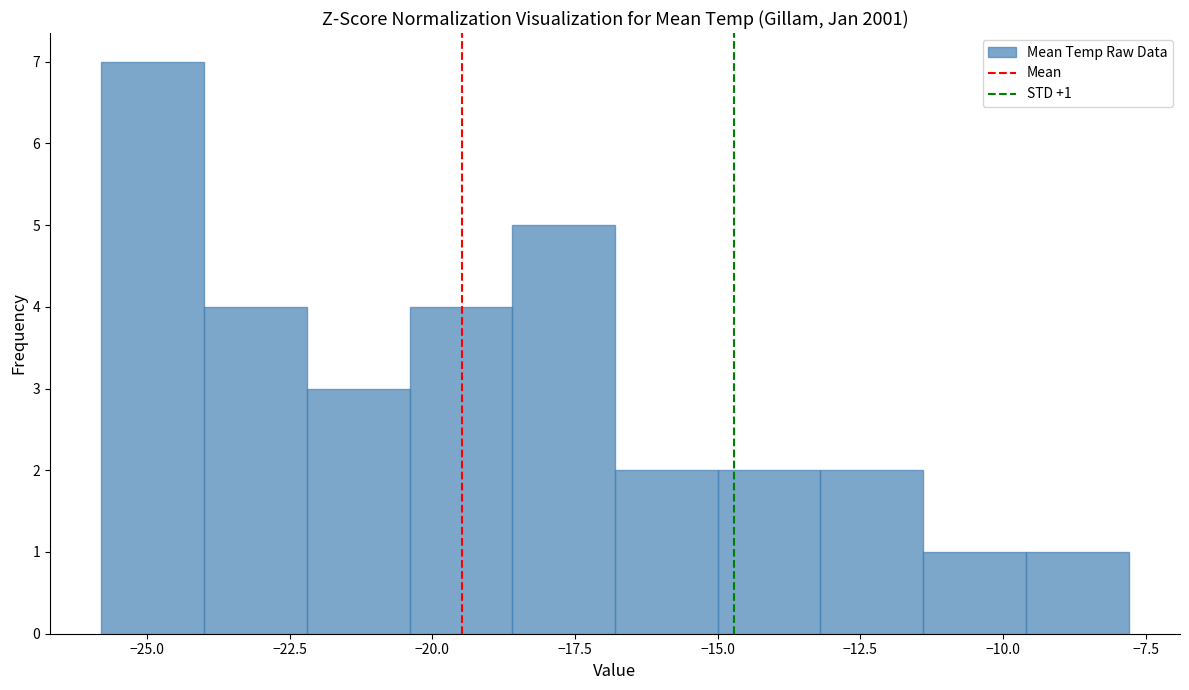

Around what value on the x-axis is the tallest bar? Give the approximate position of its centre, as read against the axis.

-25.0